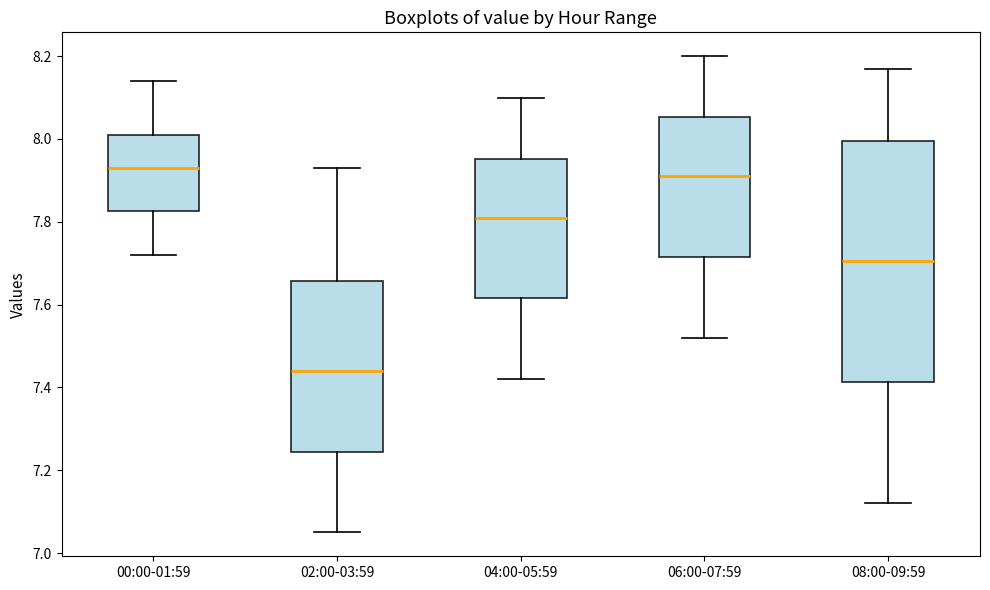

Comparing the boxes themselves (not the whiskers), which one is the tallest?

08:00-09:59